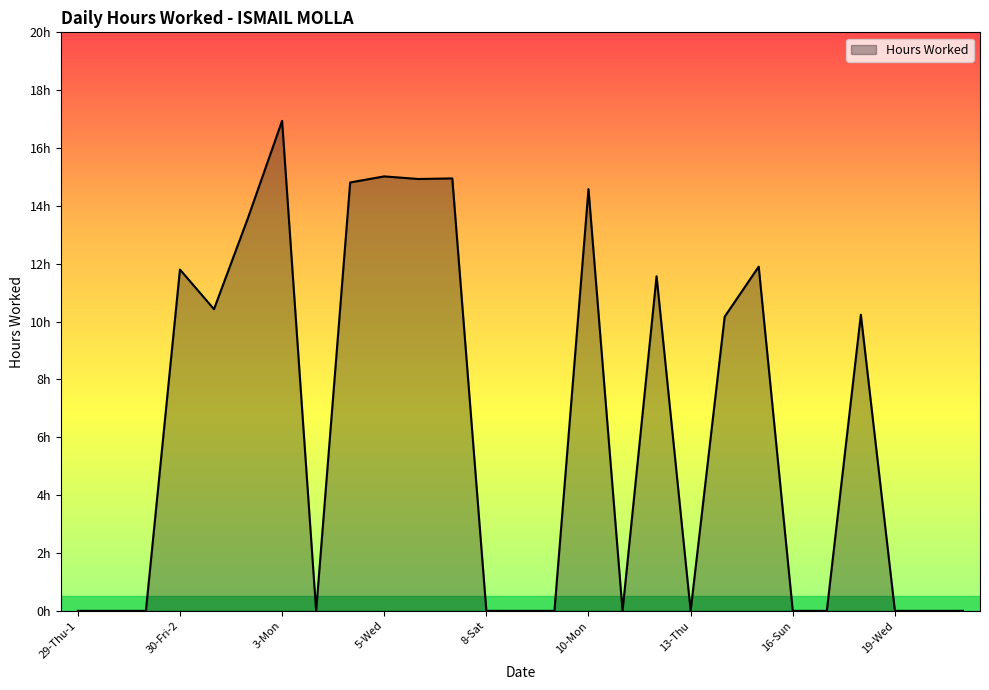

Reading left to right, extract all data points from this chart.

0.0	0.0	0.0	11.8	10.4	13.6	16.9	0.0	14.8	15.0	14.9	14.9	0.0	0.0	0.0	14.6	0.0	11.6	0.0	10.2	11.9	0.0	0.0	10.2	0.0	0.0	0.0